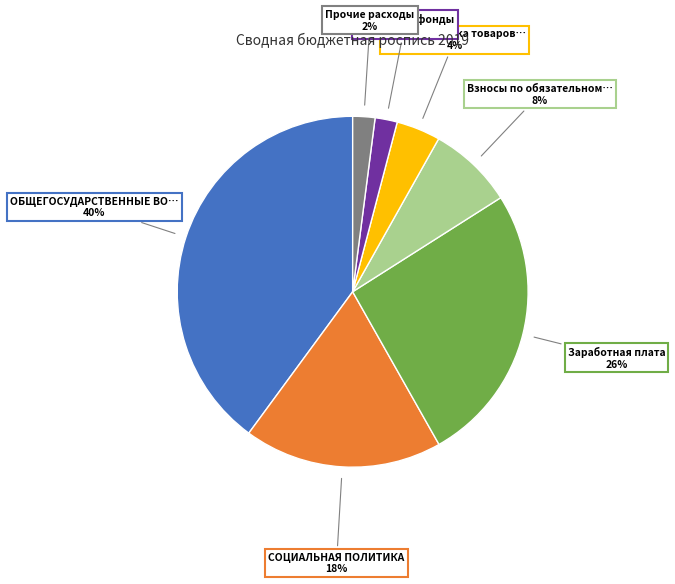

Is there a majority slice in this chart?

No